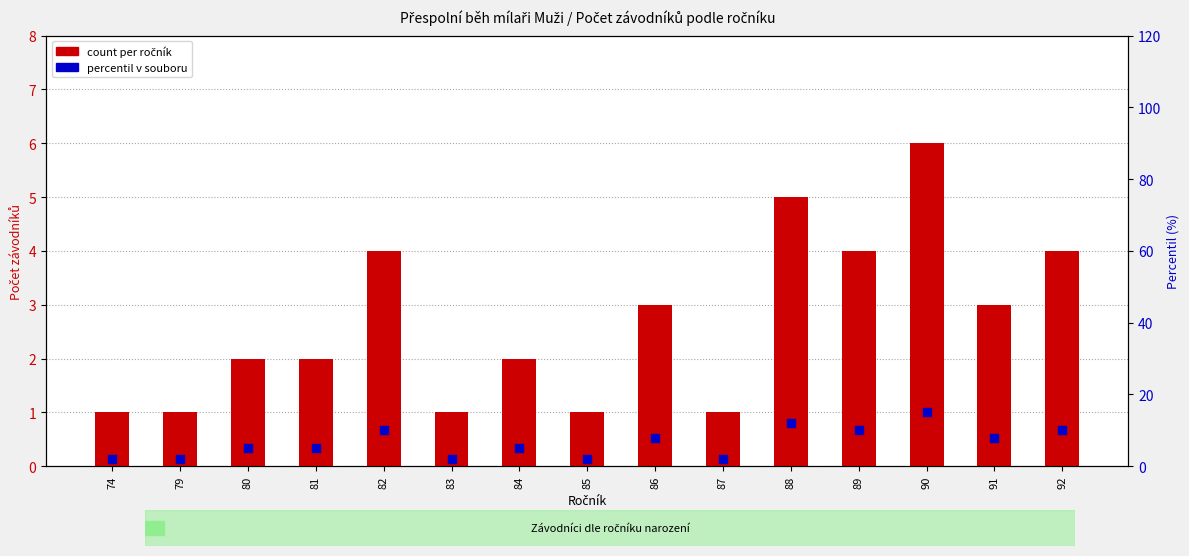

Which series reaches the minimum Y coordinate?

count per ročník